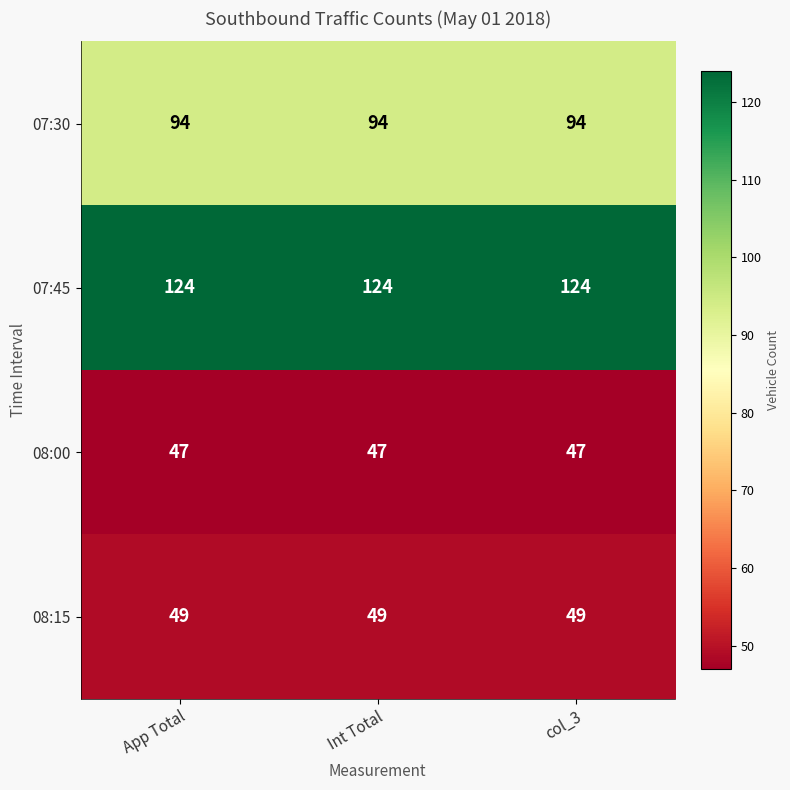

What is the spread (max minus min) of values at col_3?

77